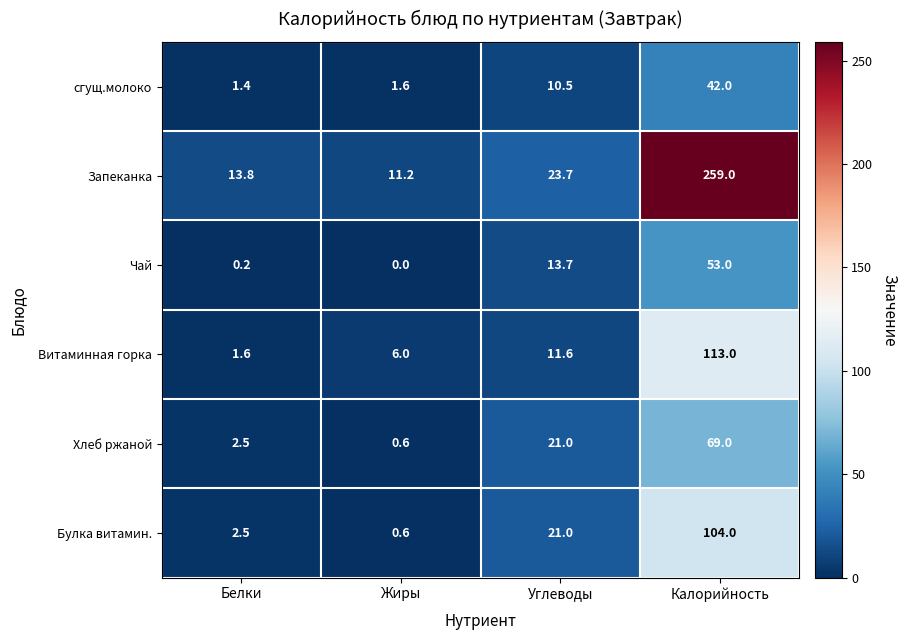

At how many categories does at least one series exceed 177?

1